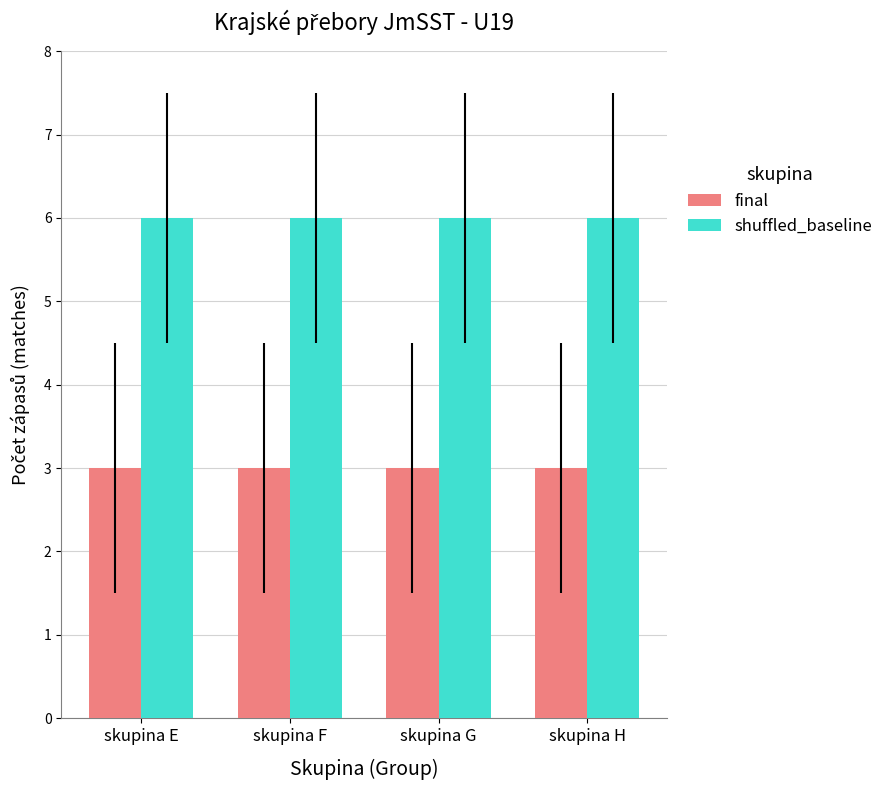

Reading left to right, extract all data points from this chart.

final: skupina E=3	skupina F=3	skupina G=3	skupina H=3
shuffled_baseline: skupina E=6	skupina F=6	skupina G=6	skupina H=6